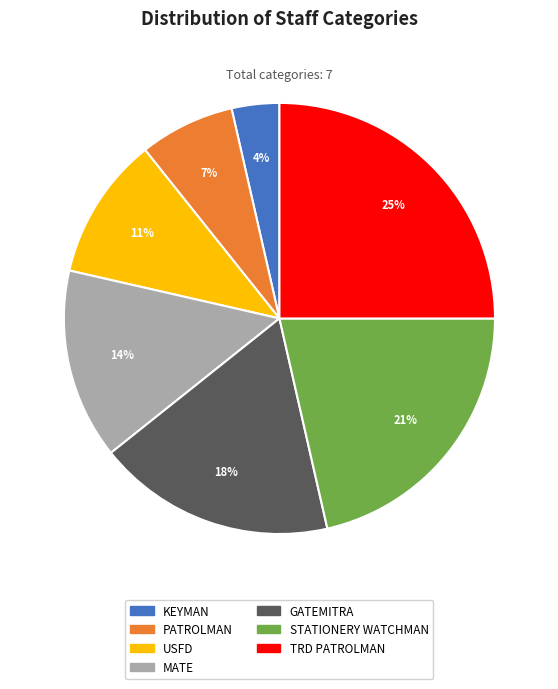

True or false: MATE accounts for 14% of the total.

True